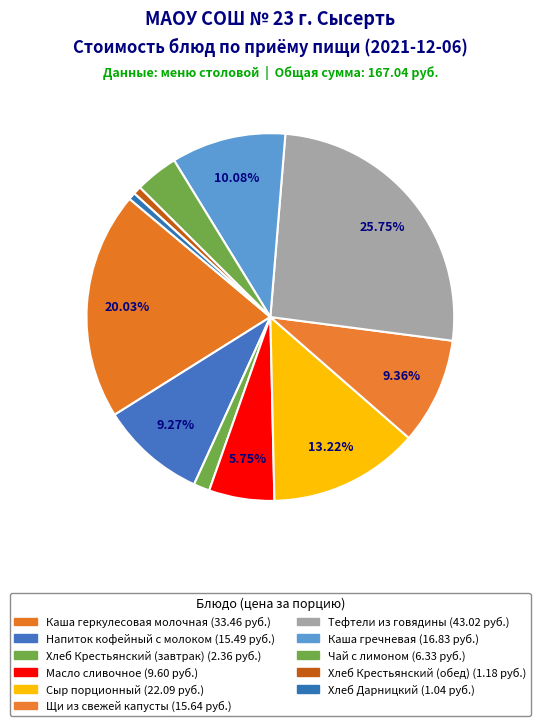

How many slices are in this pie chart?

11